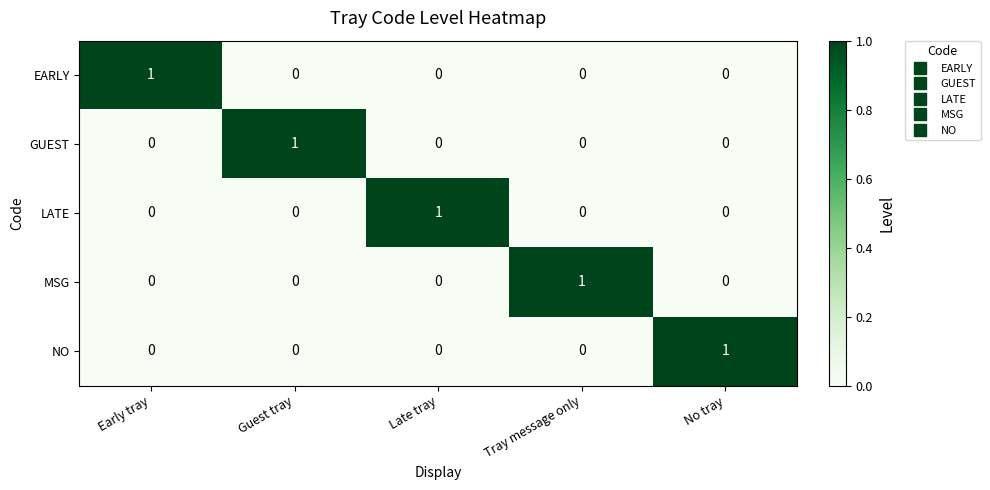

Reading left to right, what are all the values shown in this chart?

EARLY: Early tray=1	Guest tray=0	Late tray=0	Tray message only=0	No tray=0
GUEST: Early tray=0	Guest tray=1	Late tray=0	Tray message only=0	No tray=0
LATE: Early tray=0	Guest tray=0	Late tray=1	Tray message only=0	No tray=0
MSG: Early tray=0	Guest tray=0	Late tray=0	Tray message only=1	No tray=0
NO: Early tray=0	Guest tray=0	Late tray=0	Tray message only=0	No tray=1